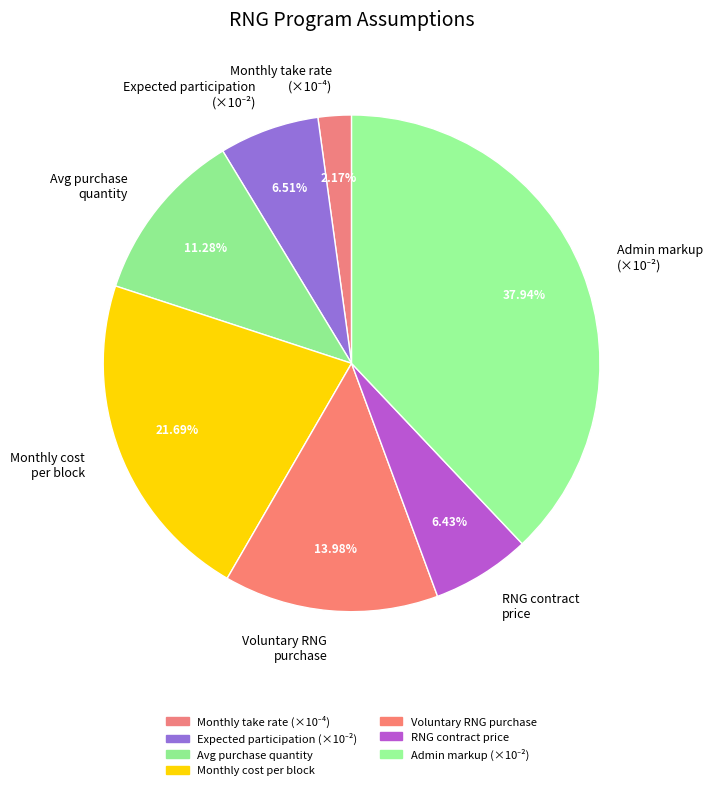

Is the sum of Monthly cost per block and Voluntary RNG purchase greater than half?

No